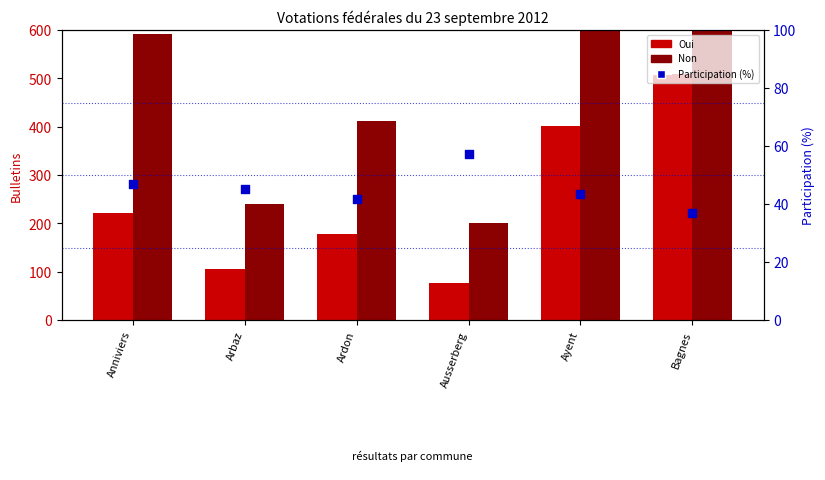

Which series has the largest Y range (max minus min)?

Non